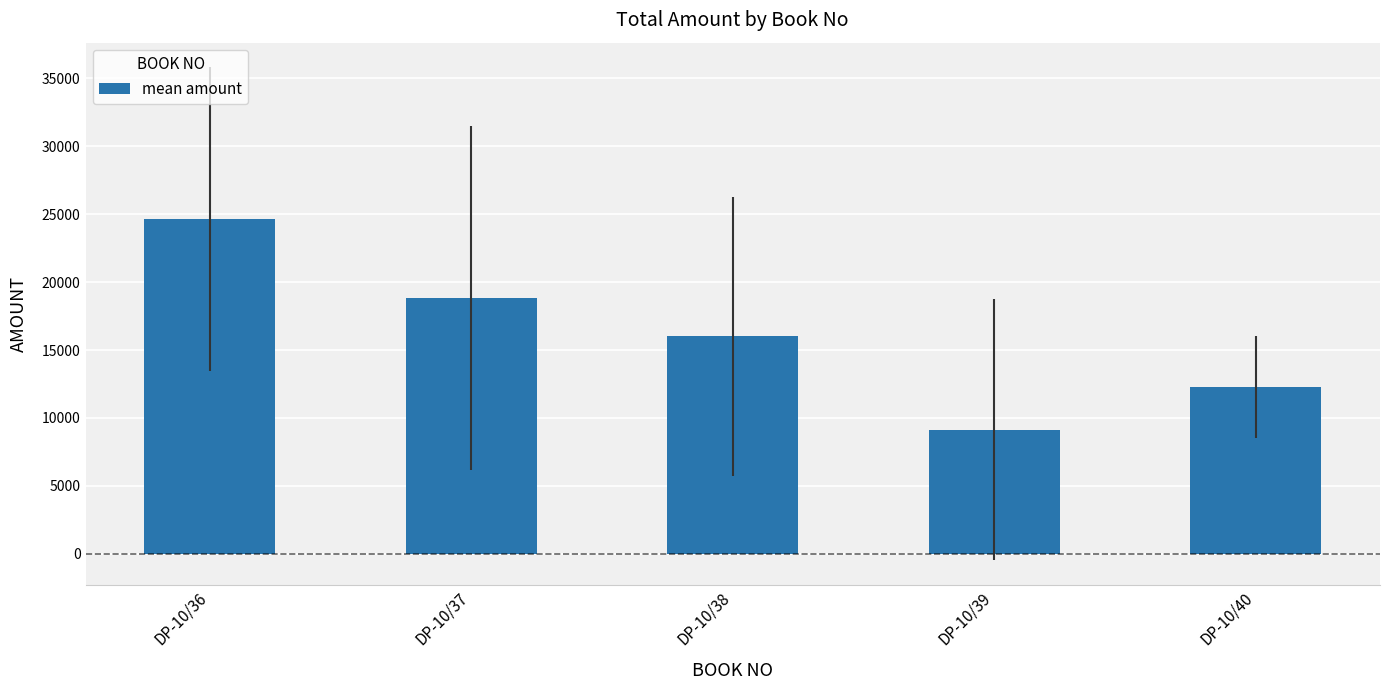

What is the difference between the maximum and minimum values?

15471.3